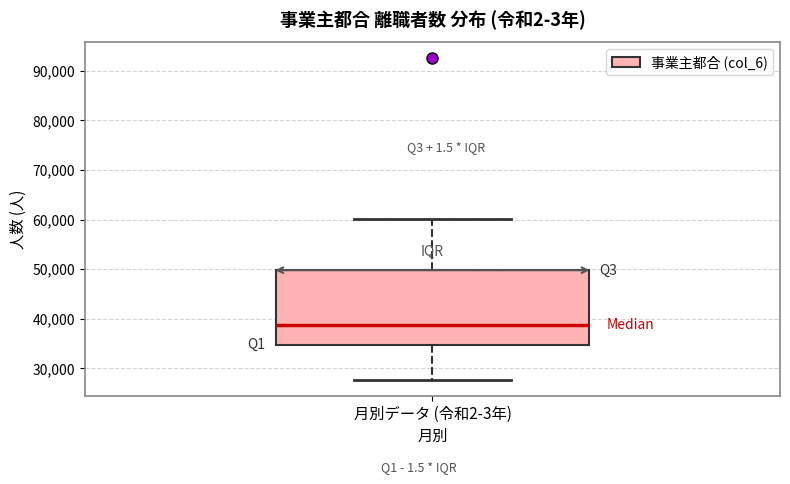

Where is the lower edge of the box for 月別データ (令和2-3年) on the y-axis? The values are not printed on the chart, so give them approximately, as read against the axis.

35000